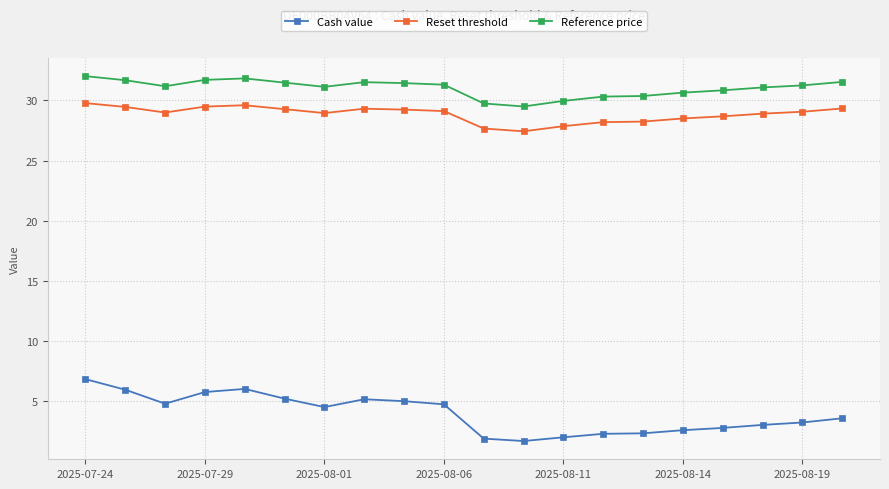

Which series has the widest spread of values?

Cash value